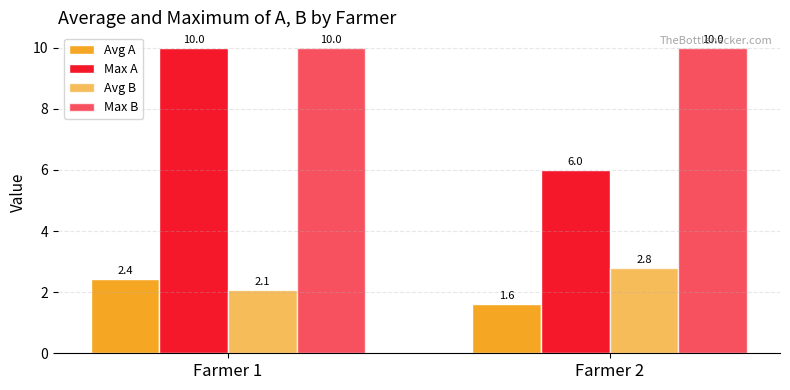

What is the value of the Max B bar at the 1st from the left?

10.0